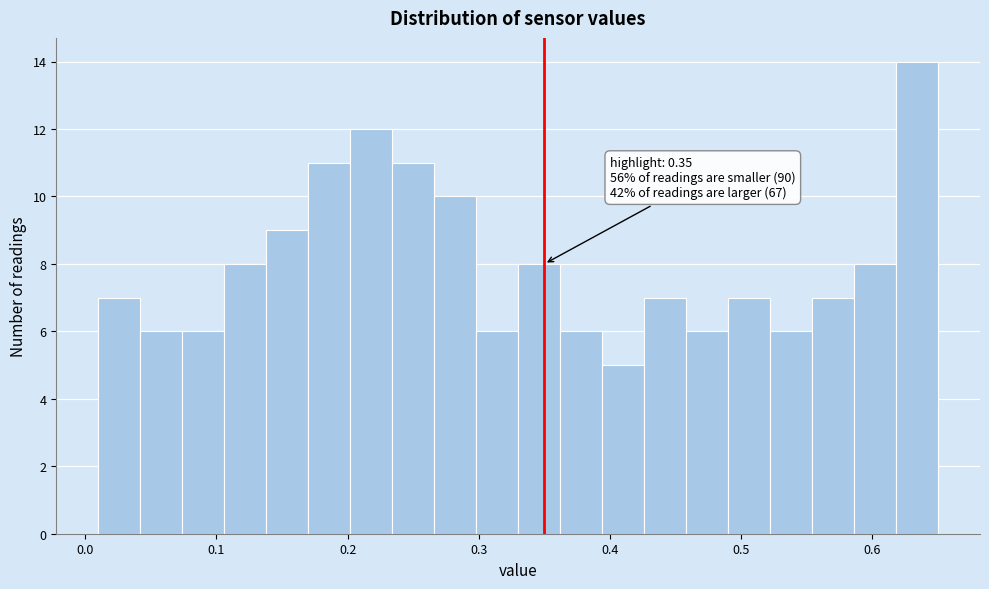

Read against the x-axis, roughly where is the centre of the tallest bar?

0.63